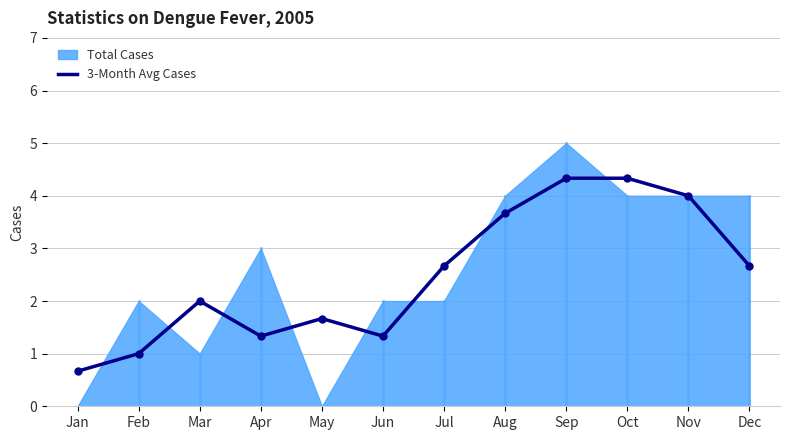

Is it true that the value at Oct is 4.3?

True